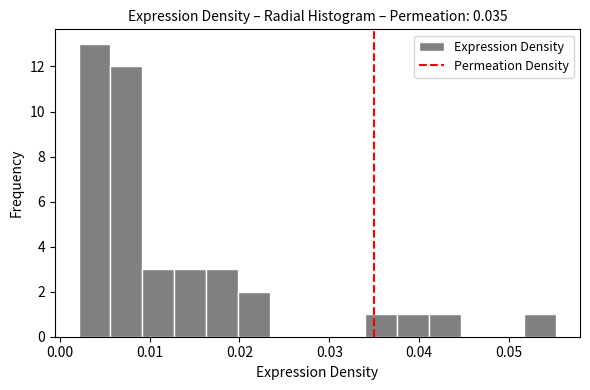

Around what value on the x-axis is the tallest bar? Give the approximate position of its centre, as read against the axis.

0.004